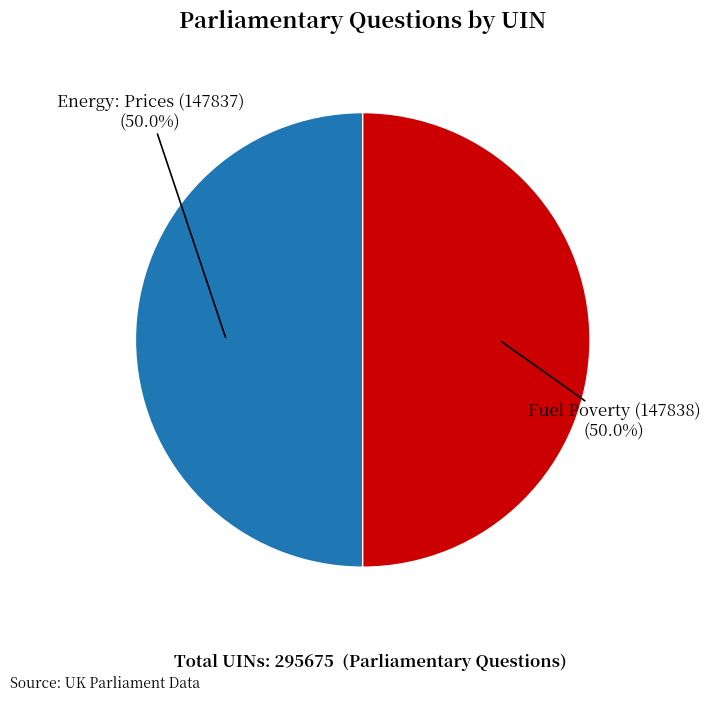

To the nearest percent, what portion does Energy: Prices (147837) represent?

50%